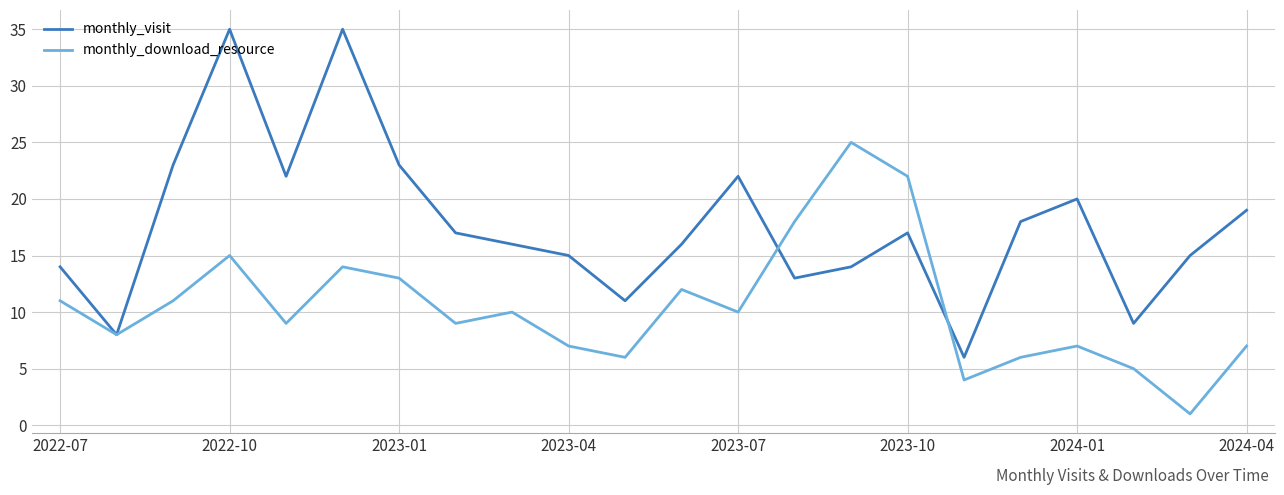

Rank the series by their maximum value, from highest to lowest.

monthly_visit, monthly_download_resource